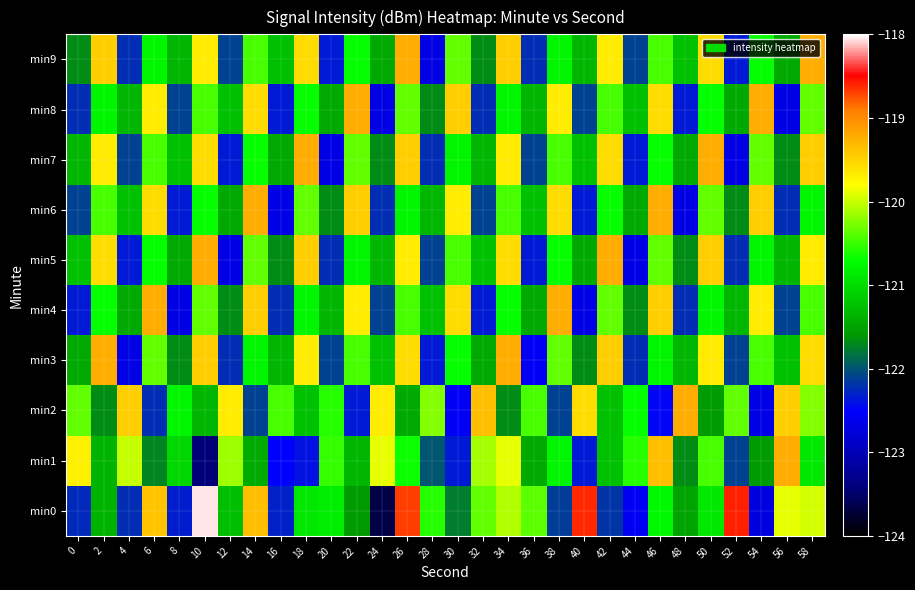

Which category has the lowest value across all series?

24